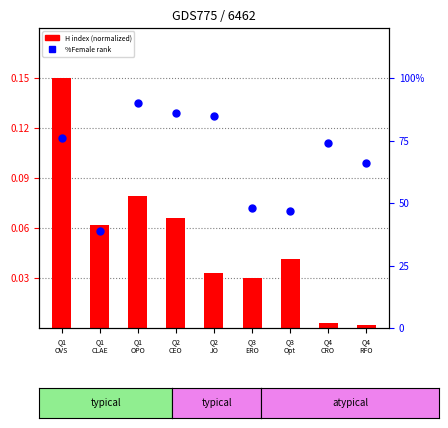

At which category is the sum across all series the highest?

Q1
OPO